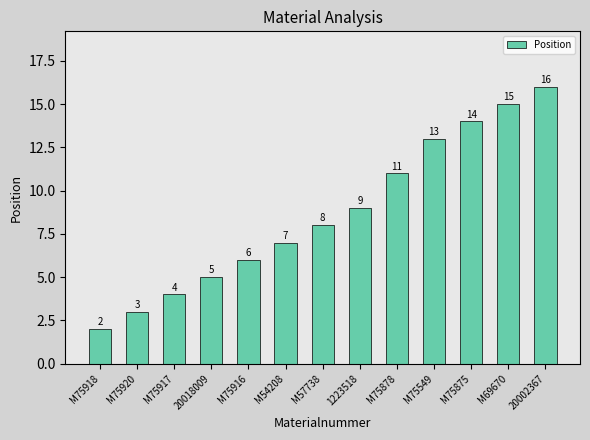

What is the average value?

9